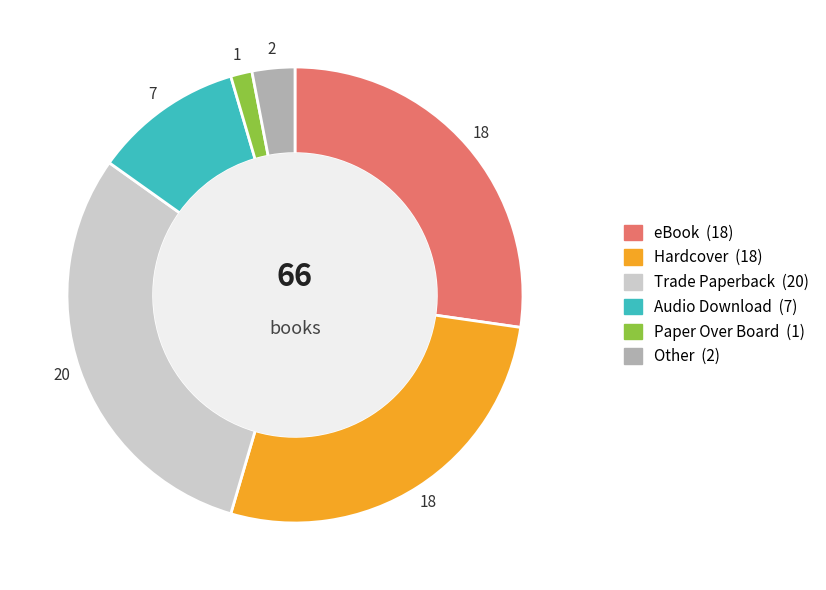

Do Paper Over Board and Hardcover together represent more than half of the pie?

No